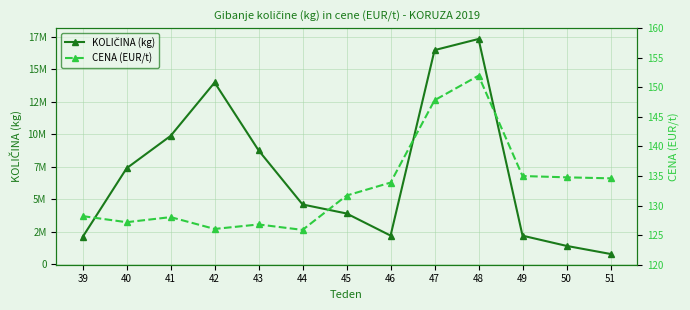

How many data points does each series have?

13